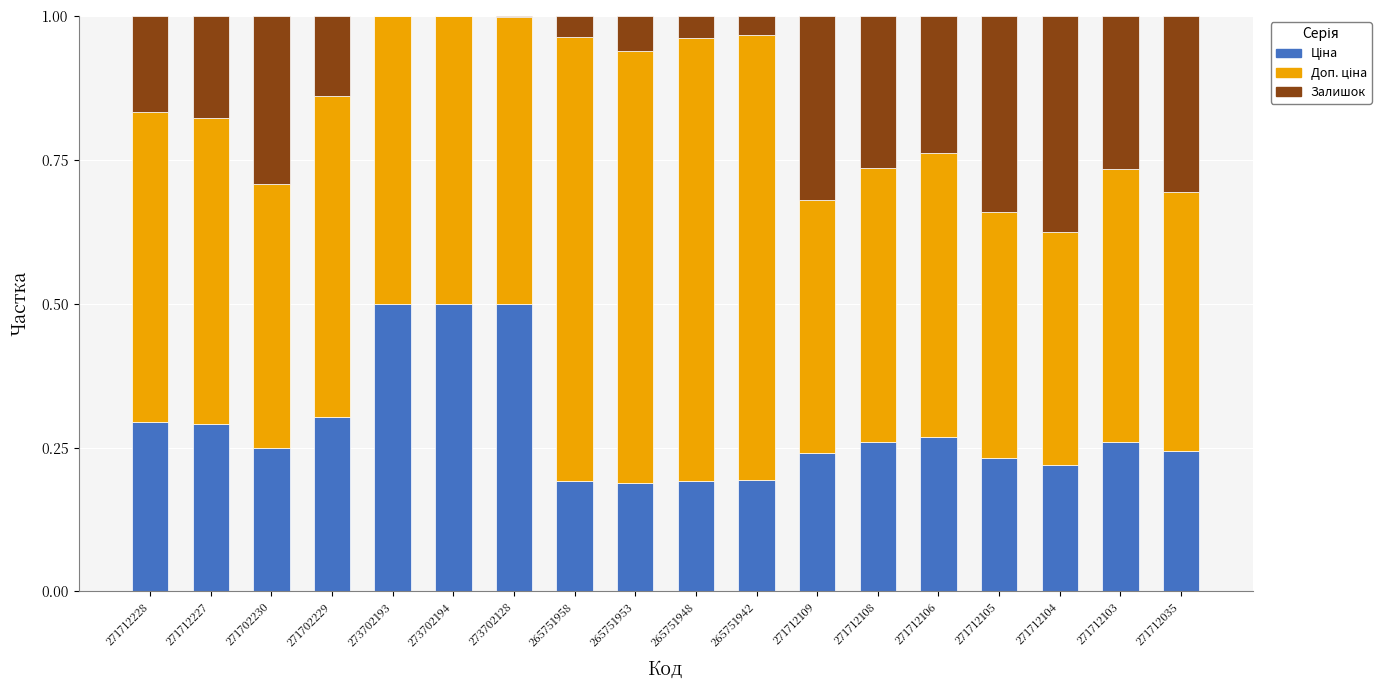

What is the total value across all series at 271712228?

1.0